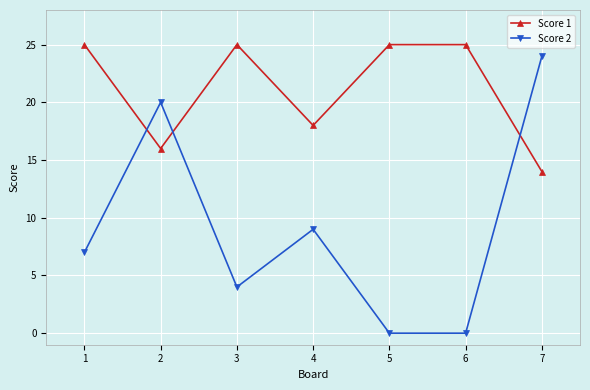

What is the lowest value of the Score 1 series?

14